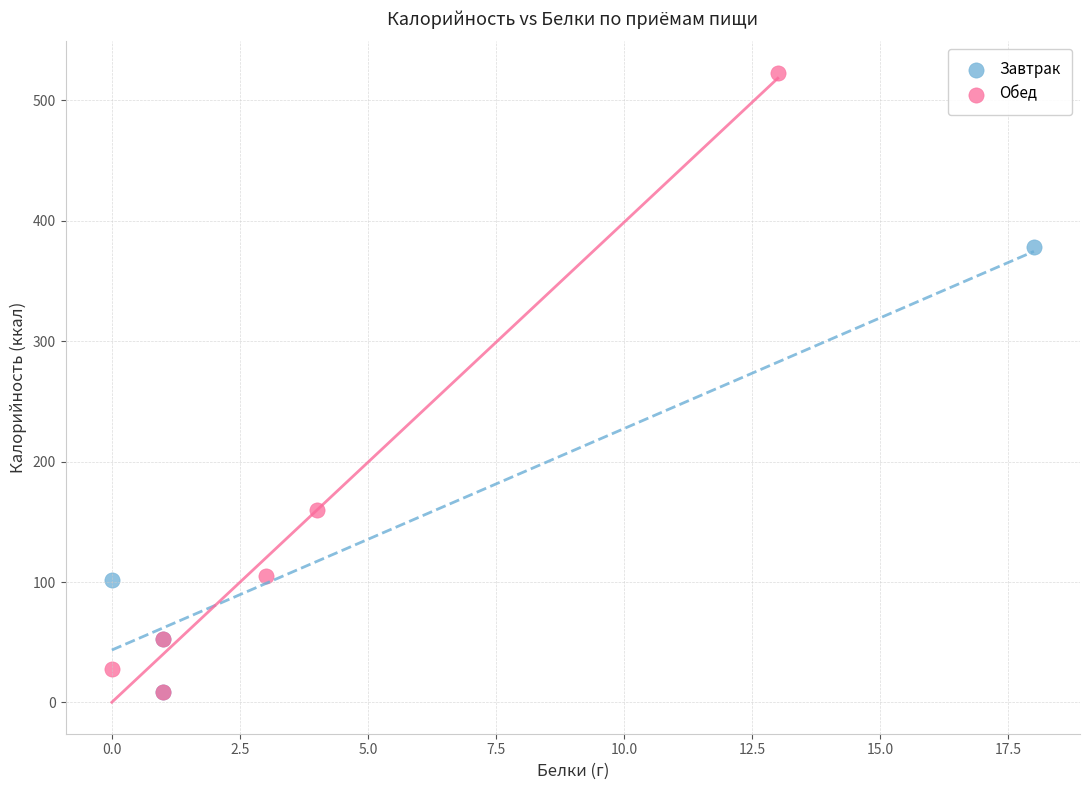

Which series reaches the maximum Y coordinate?

Обед